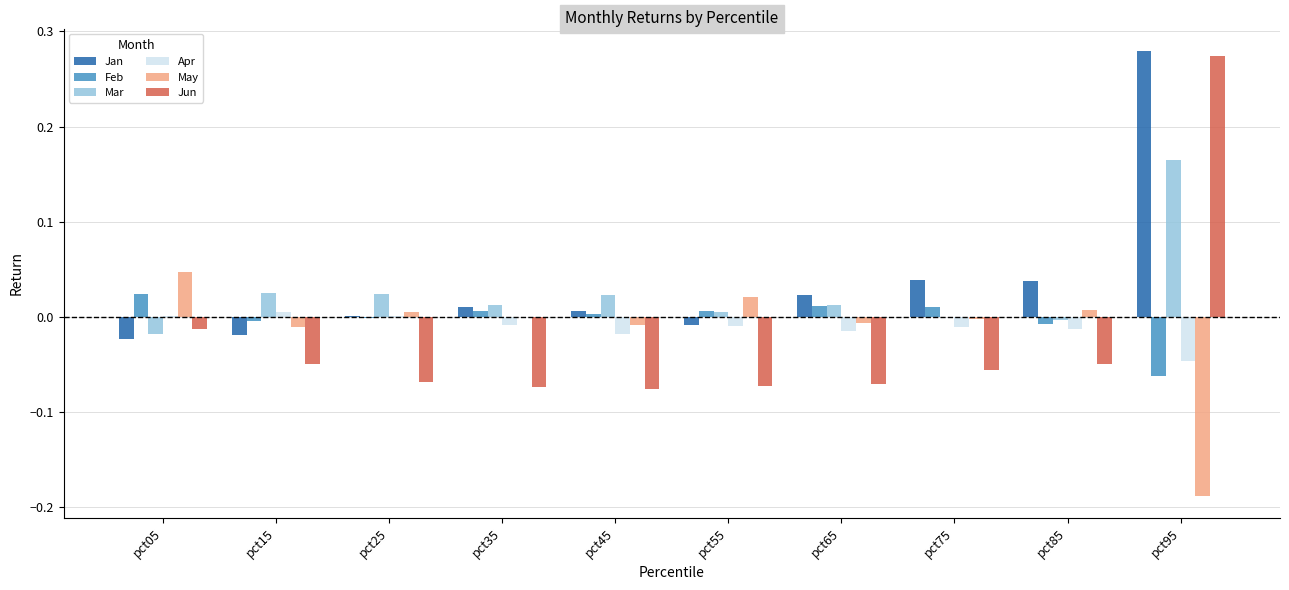

The Jan series shows 0.1 at pct75. True or false?

False